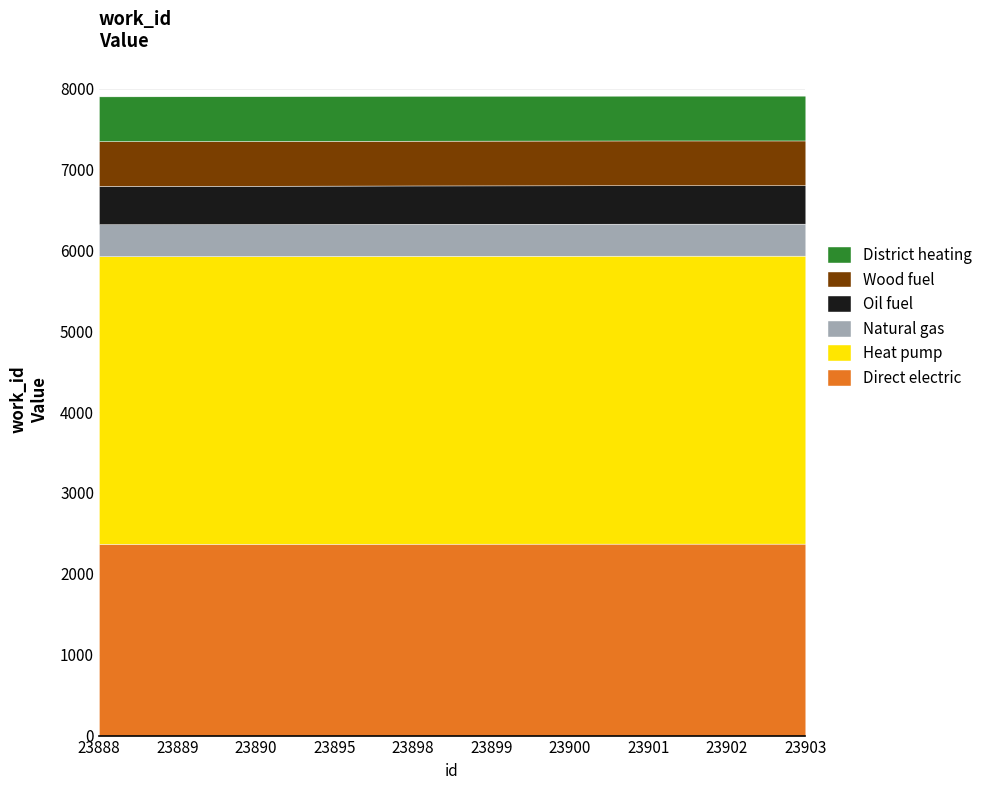

What is the value of the 4th point from the left?

7908